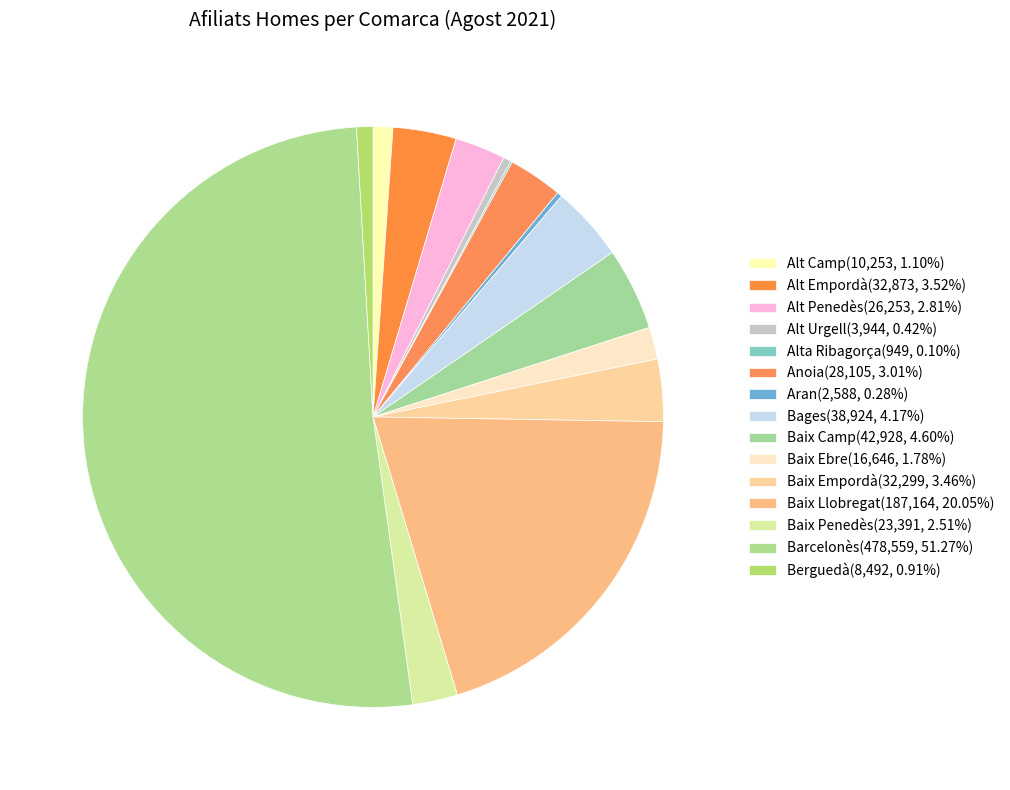

Is it true that Barcelonès is 59% of the pie?

False